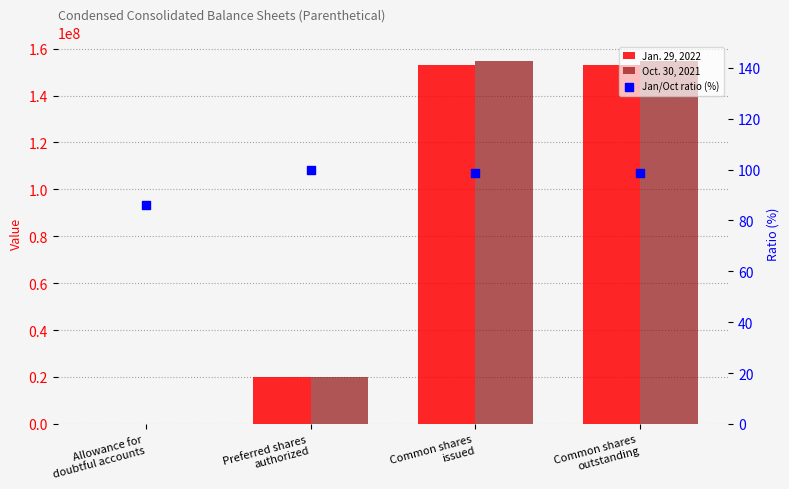

Which series reaches the minimum Y coordinate?

Jan. 29, 2022